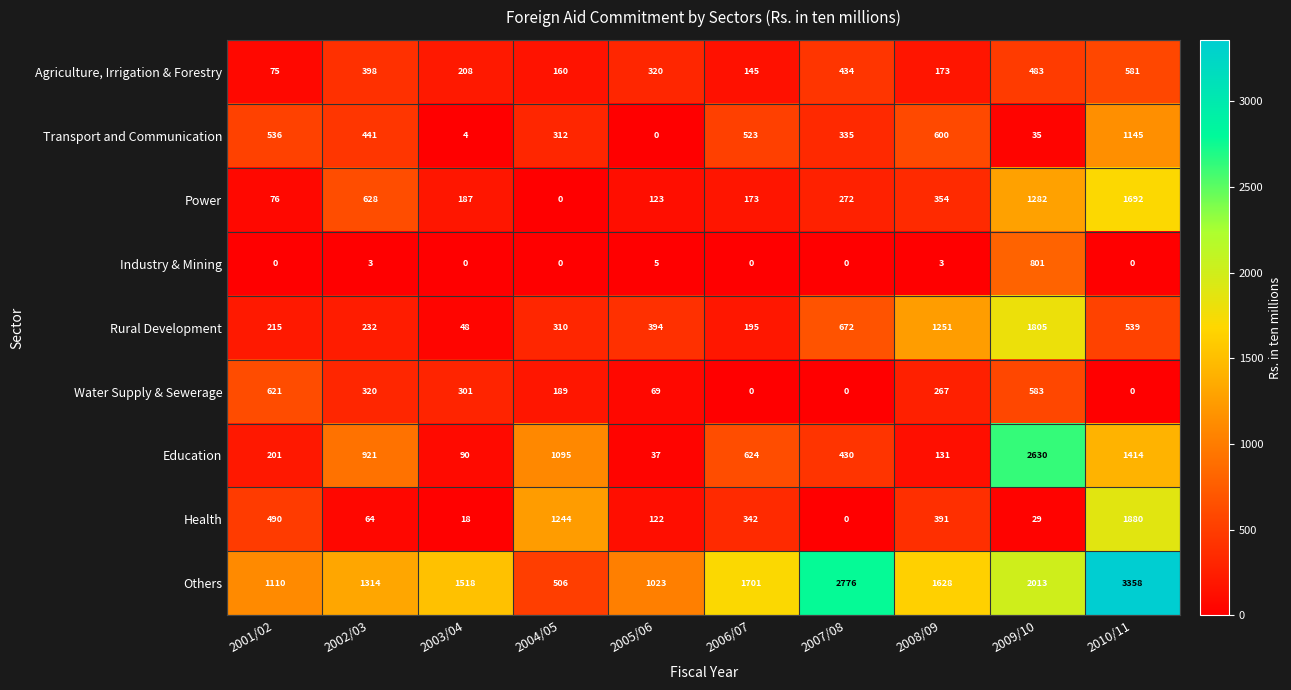

What is the difference between the maximum and second lowest values in the Health series?

1862